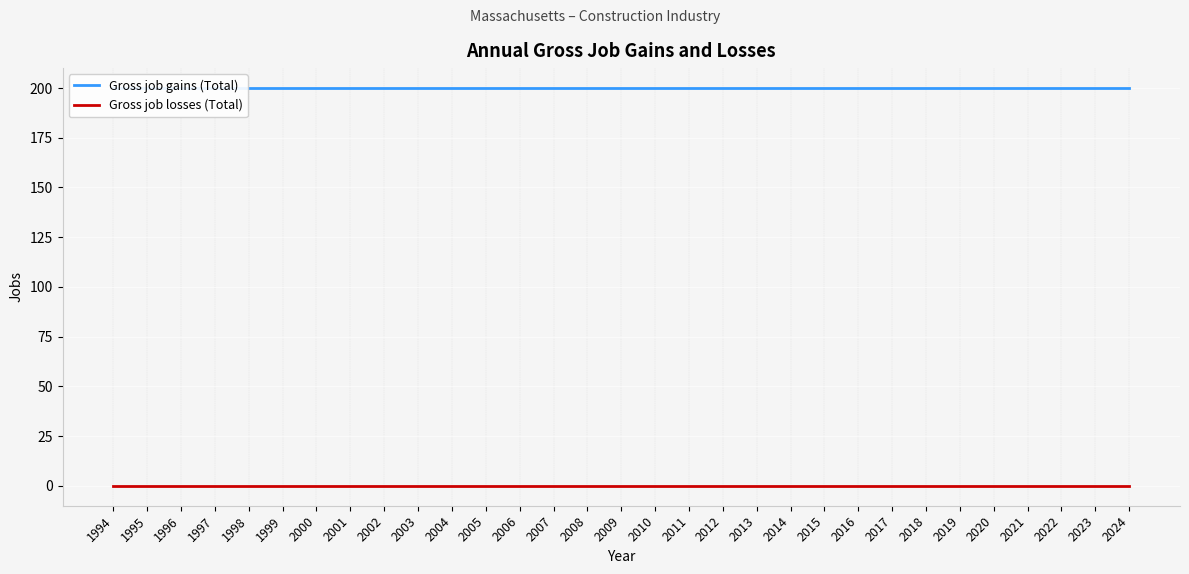

Which series has the largest range (max minus min)?

Gross job gains (Total)